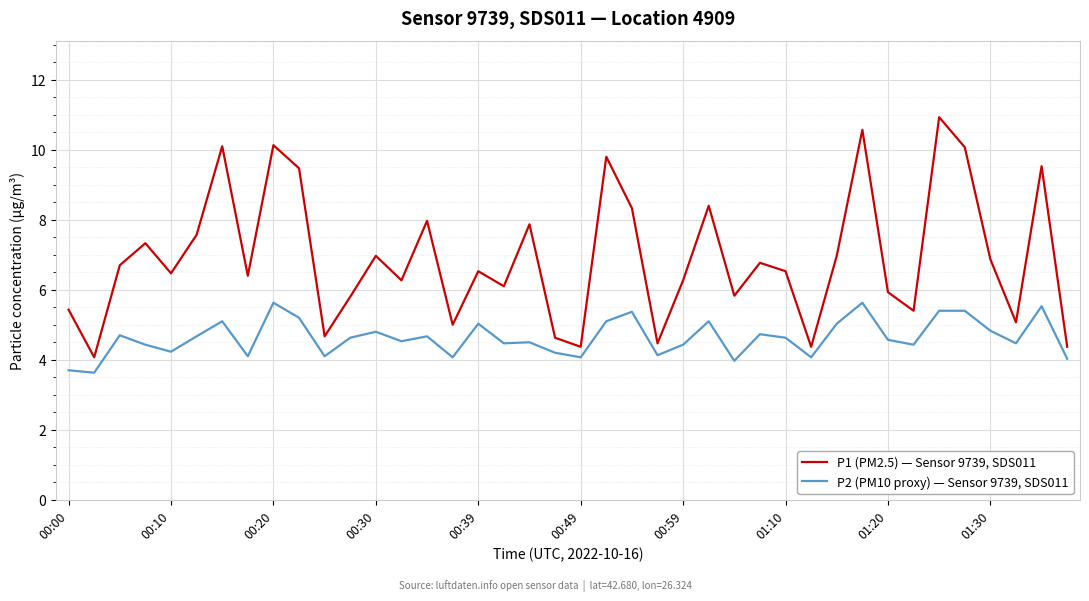

Which series has the largest range (max minus min)?

P1 (PM2.5) — Sensor 9739, SDS011